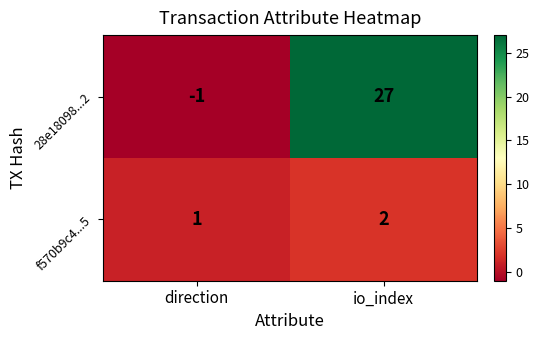

What is the maximum value shown in the chart?

27